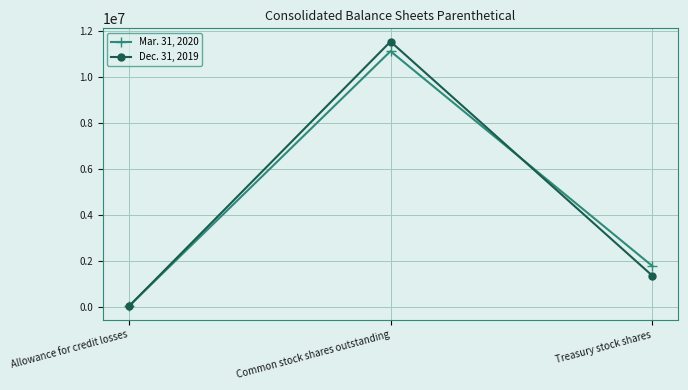

At how many categories does at least one series exceed 10523792?

1